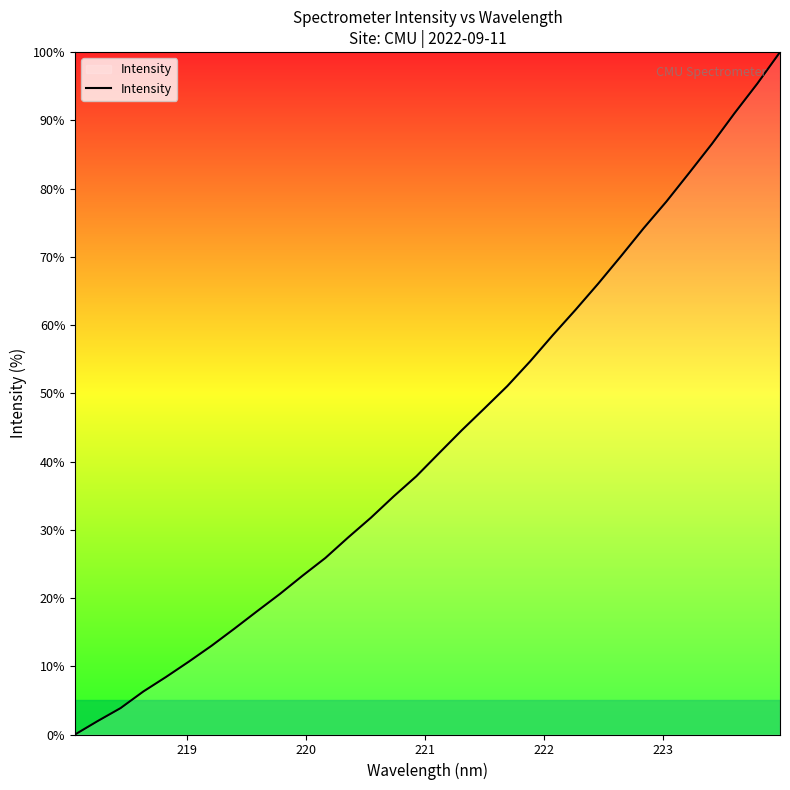

What is the difference between the maximum and minimum values?

100.0